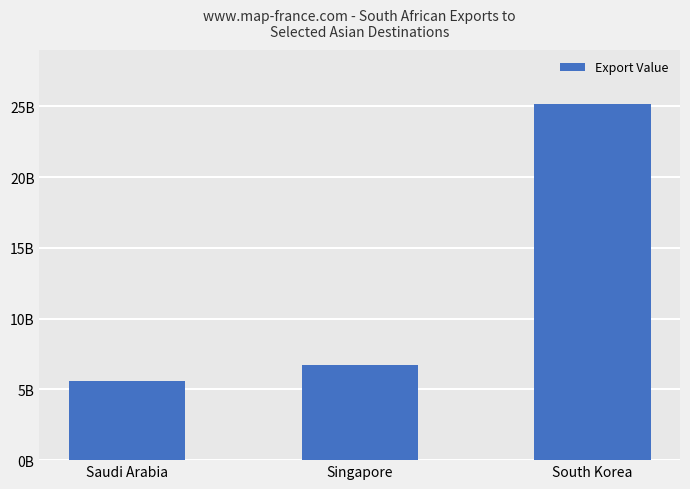

Reading left to right, extract all data points from this chart.

5605425450	6733350306	25198246643